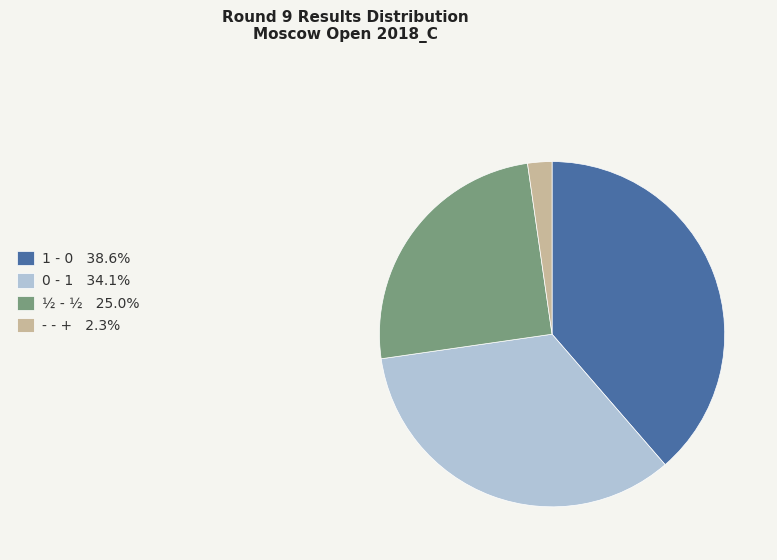

Rank the categories by value from lowest to highest.

- - +, ½ - ½, 0 - 1, 1 - 0